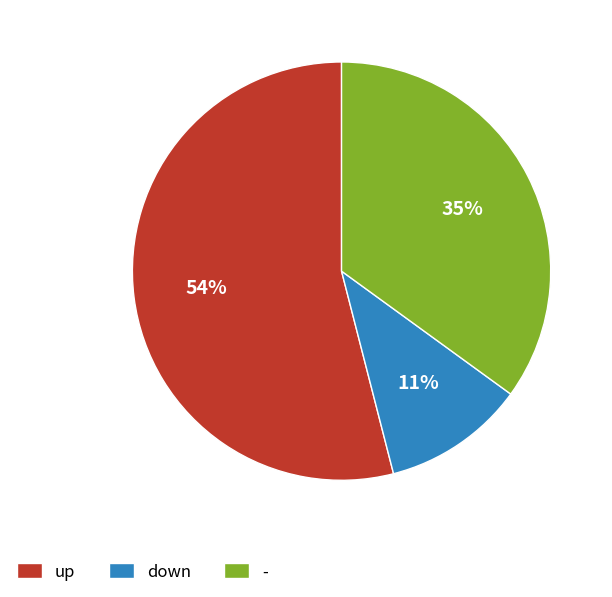

What is the ratio of the value at - to the value at up?

0.6